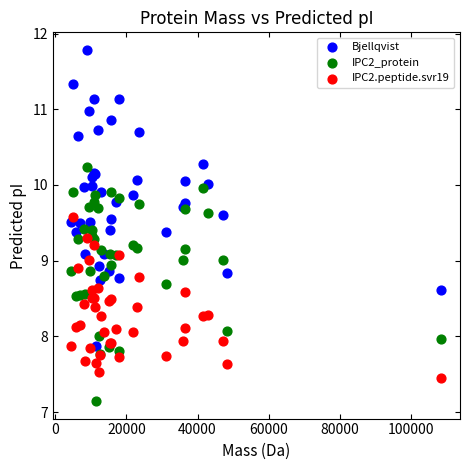

What are all the series names shown in the legend?

Bjellqvist, IPC2_protein, IPC2.peptide.svr19